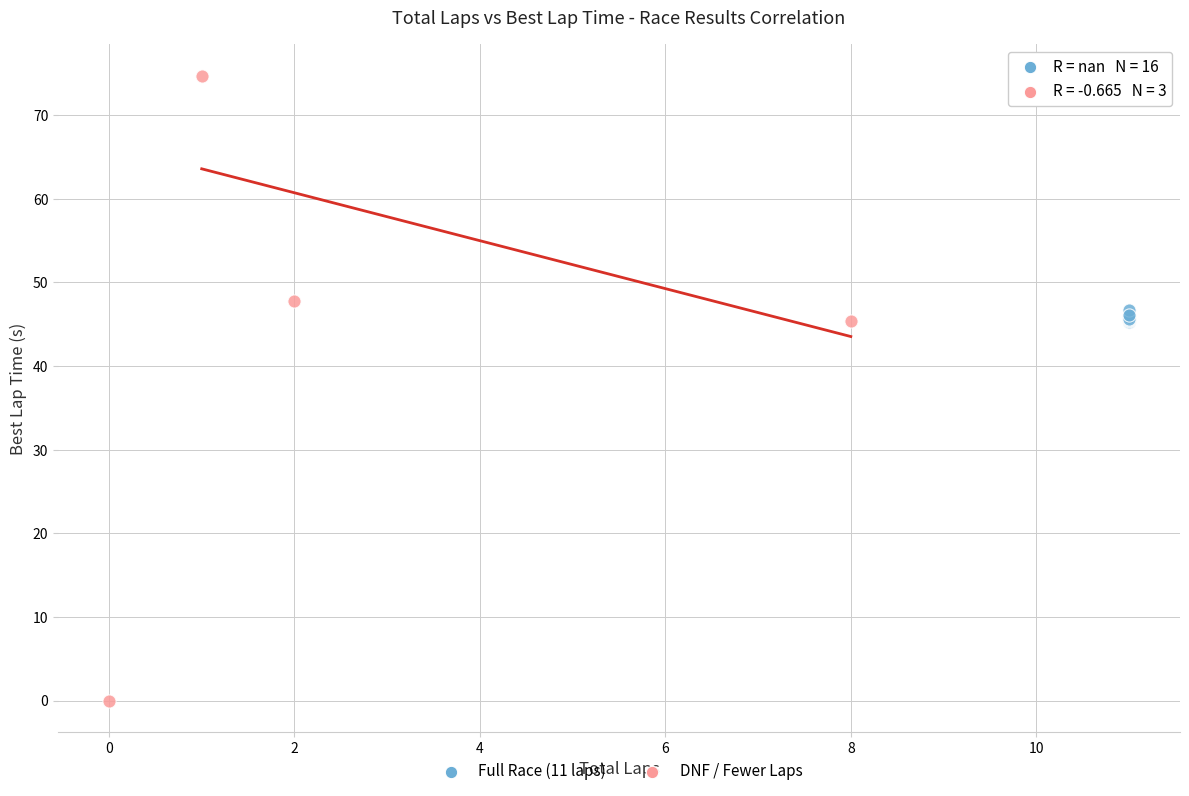

What are all the series names shown in the legend?

Full Race (11 laps), DNF / Fewer Laps